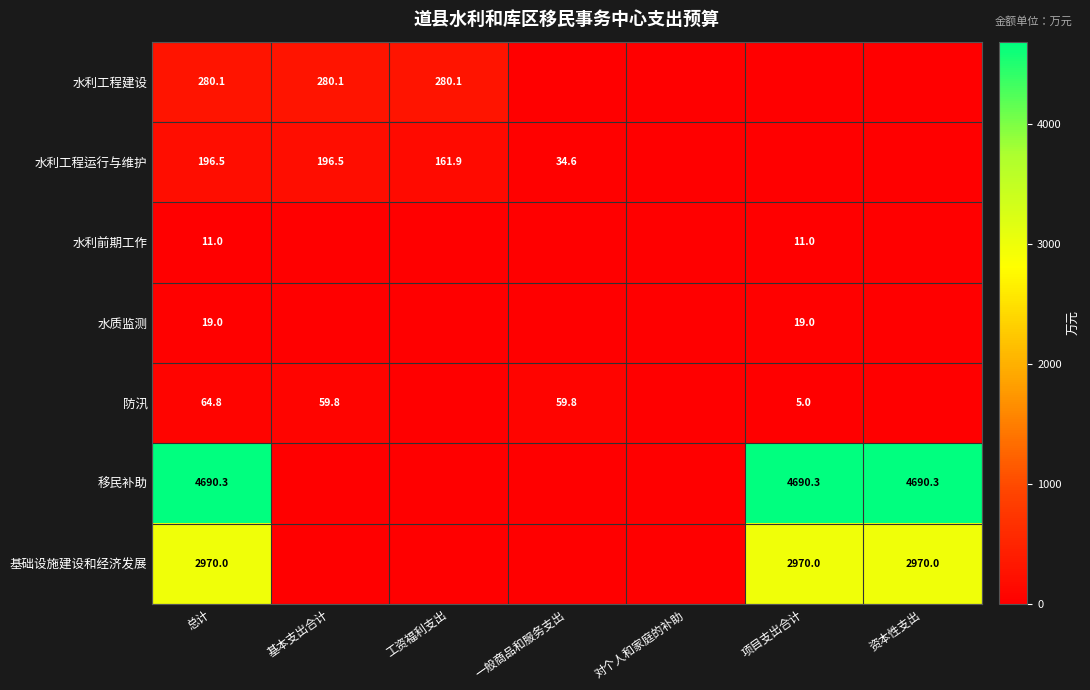

The value of 移民补助 at 资本性支出 is 7897.6. True or false?

False